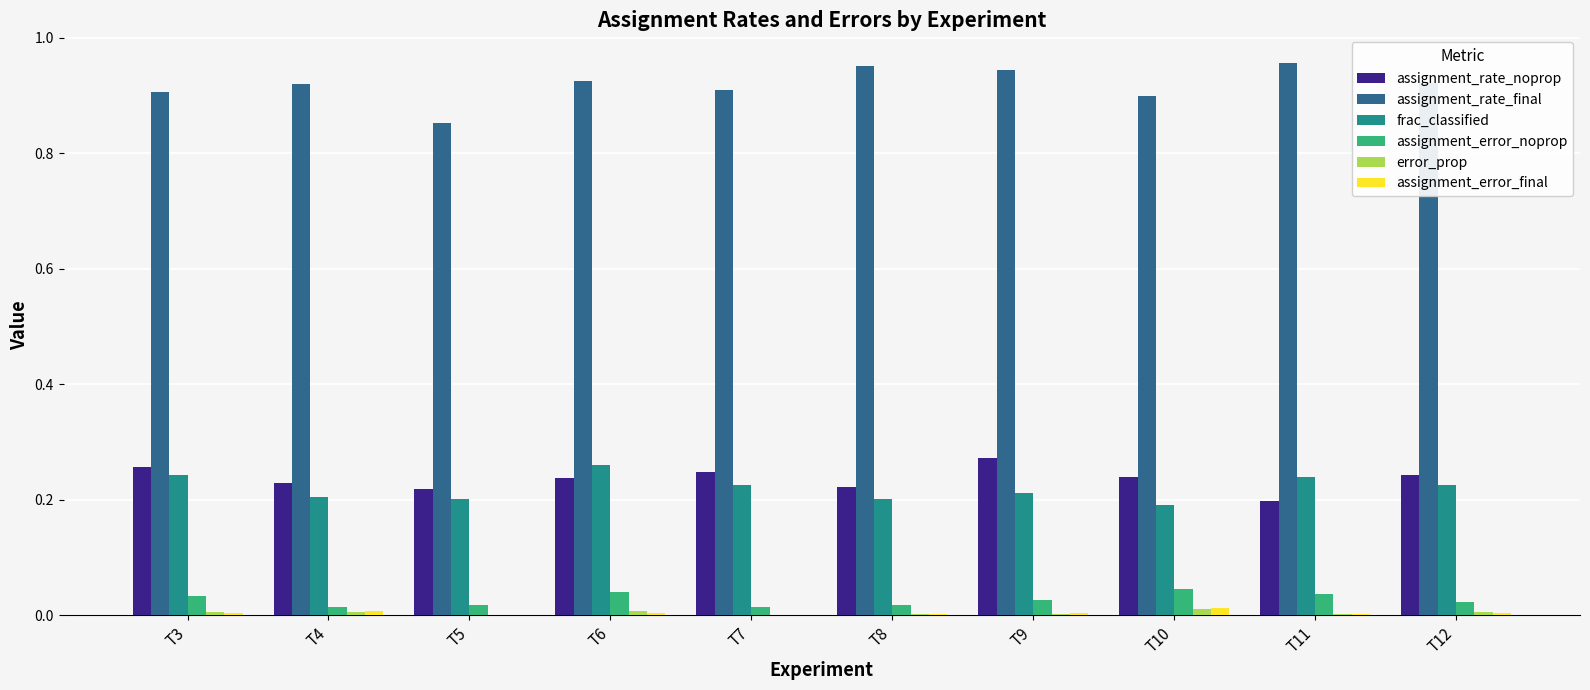

True or false: assignment_rate_final has a value of 1.5 at T12.

False